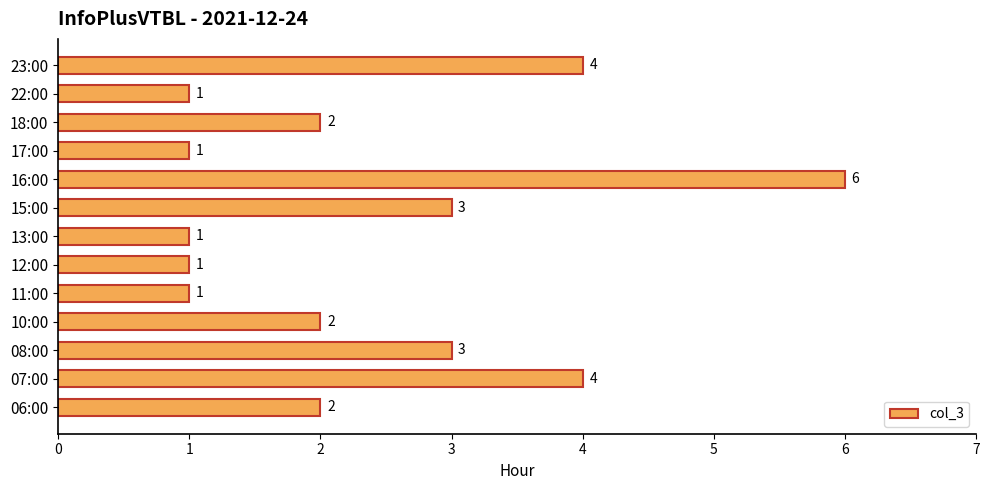

Reading bottom to top, what are all the values shown in this chart?

06:00=2	07:00=4	08:00=3	10:00=2	11:00=1	12:00=1	13:00=1	15:00=3	16:00=6	17:00=1	18:00=2	22:00=1	23:00=4